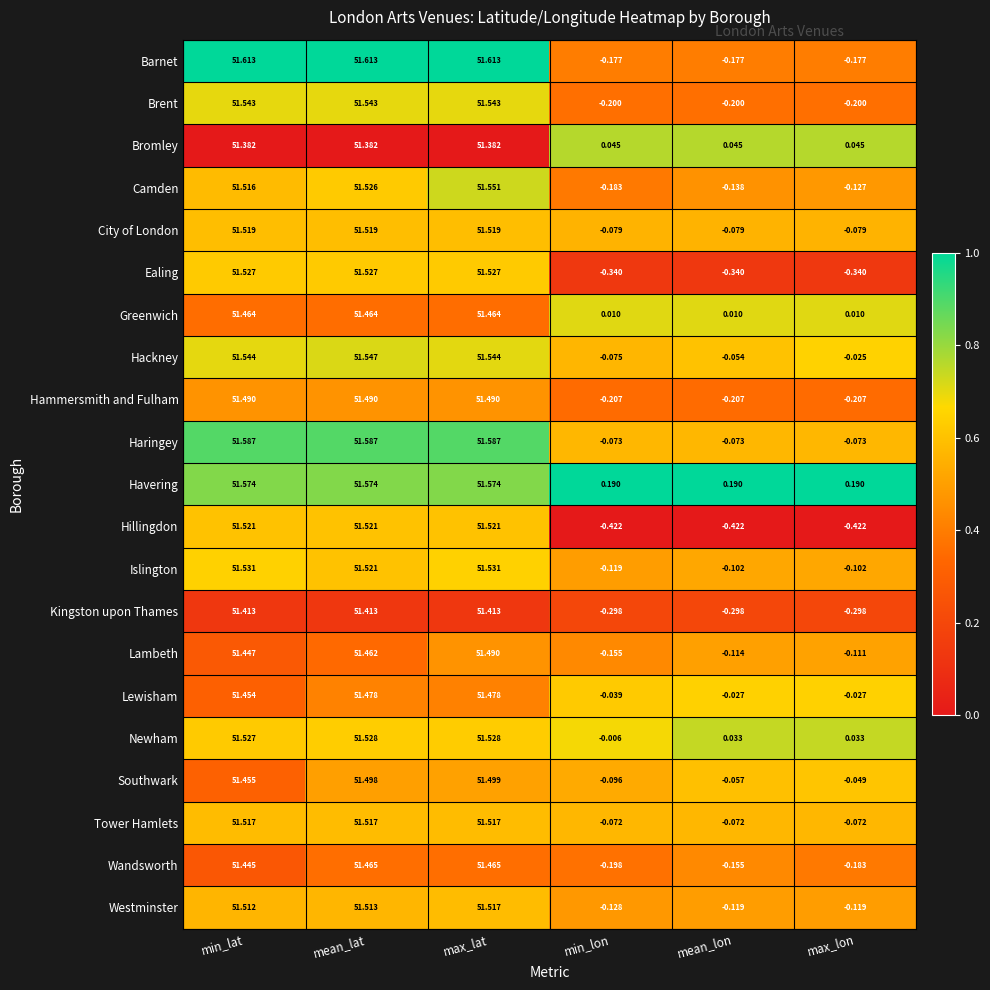

Which series has the widest spread of values?

Hillingdon